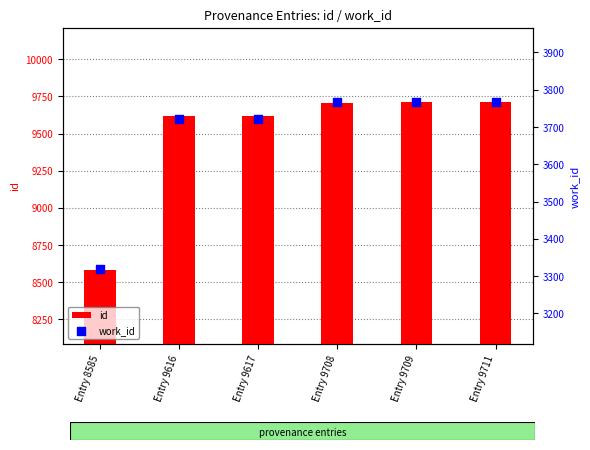

Is the value of id at Entry 9711 greater than the value of work_id at Entry 9709?

Yes